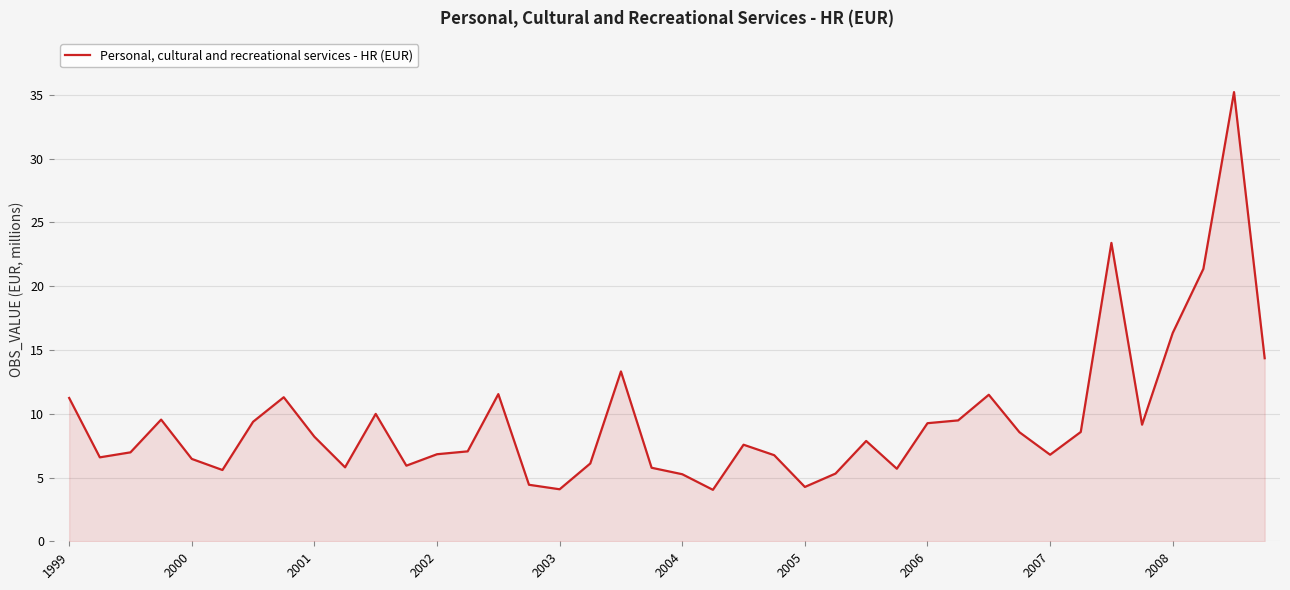

What is the greatest value displayed?

35.2